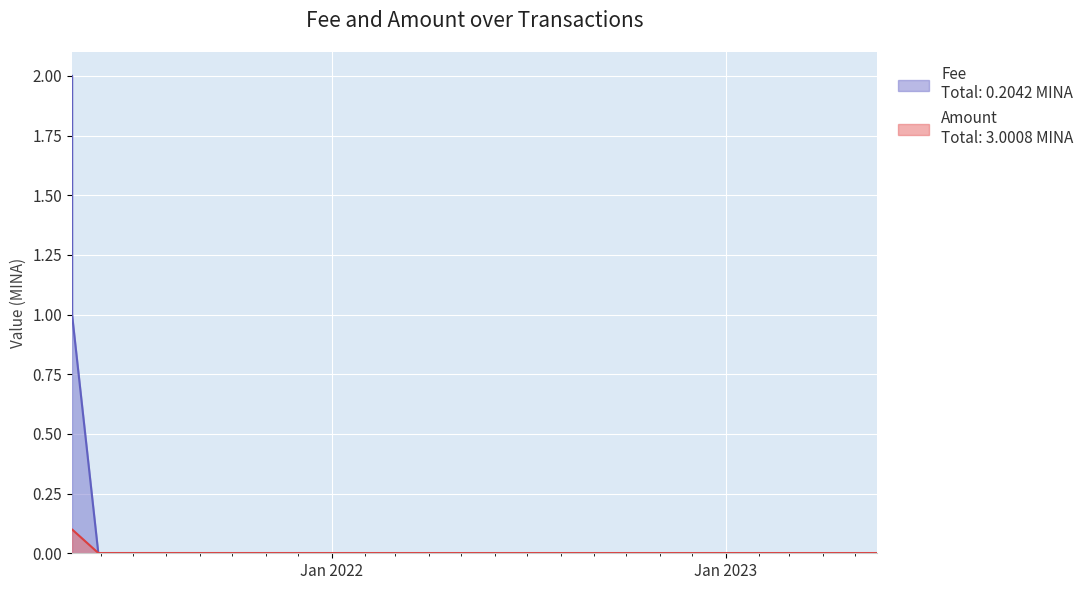

What is the greatest value displayed?

2.0